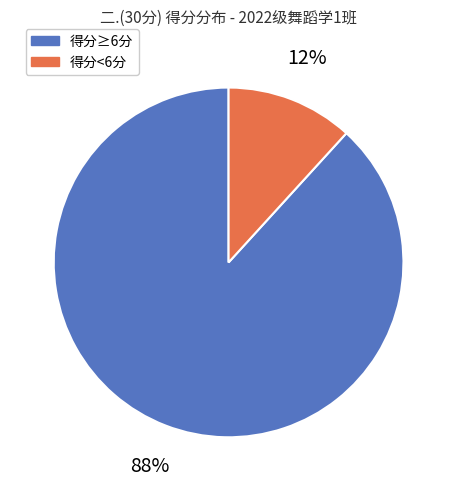

To the nearest percent, what is the average slice percentage?

50%